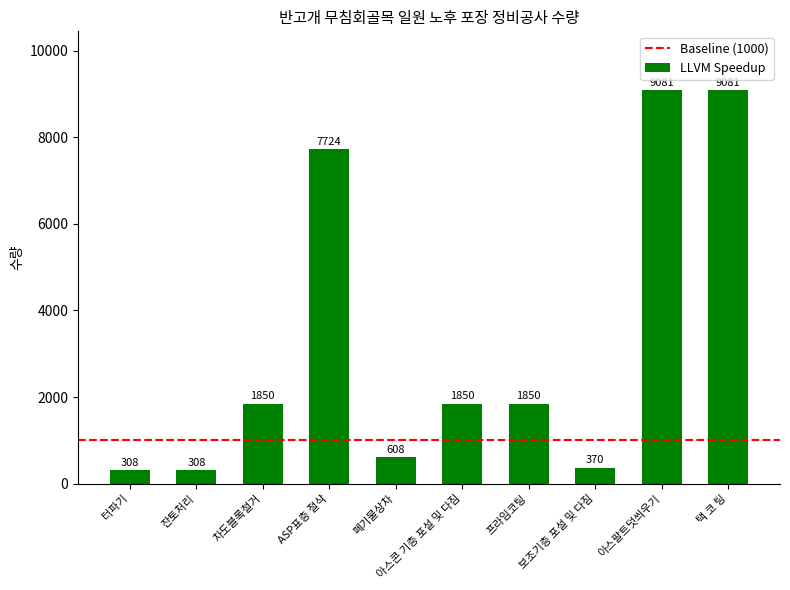

What is the difference between the maximum and minimum values?

8773